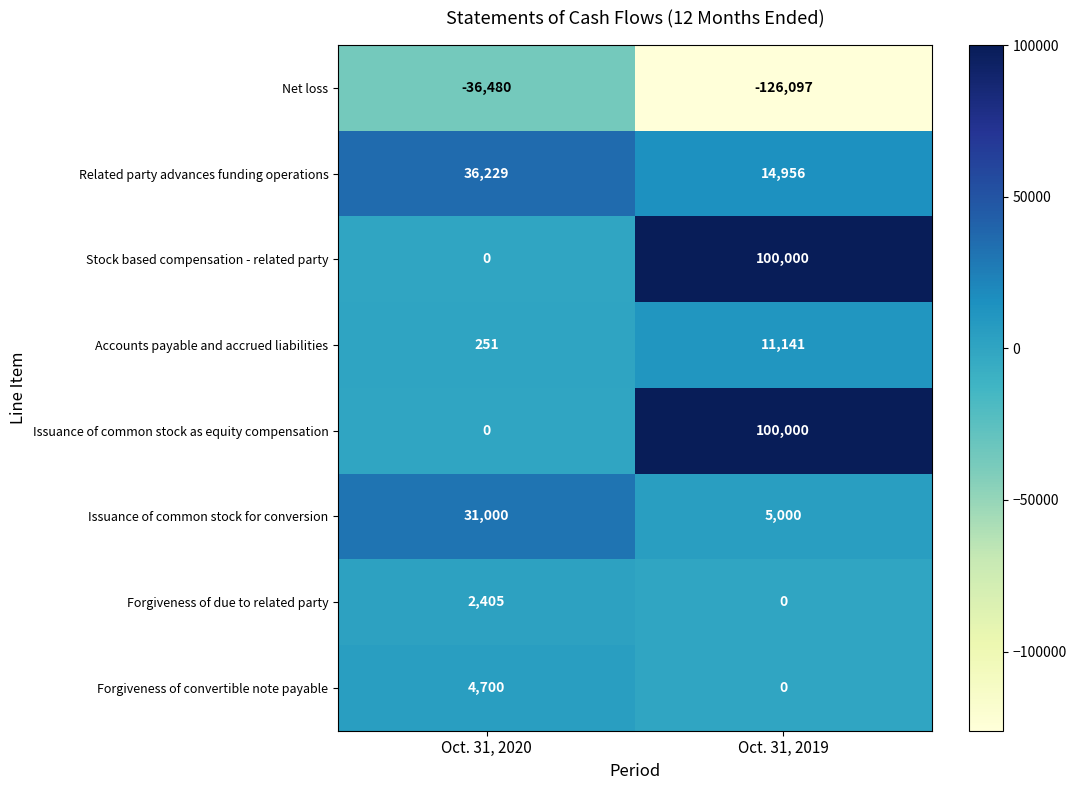

What is the spread (max minus min) of values at Oct. 31, 2019?

226097